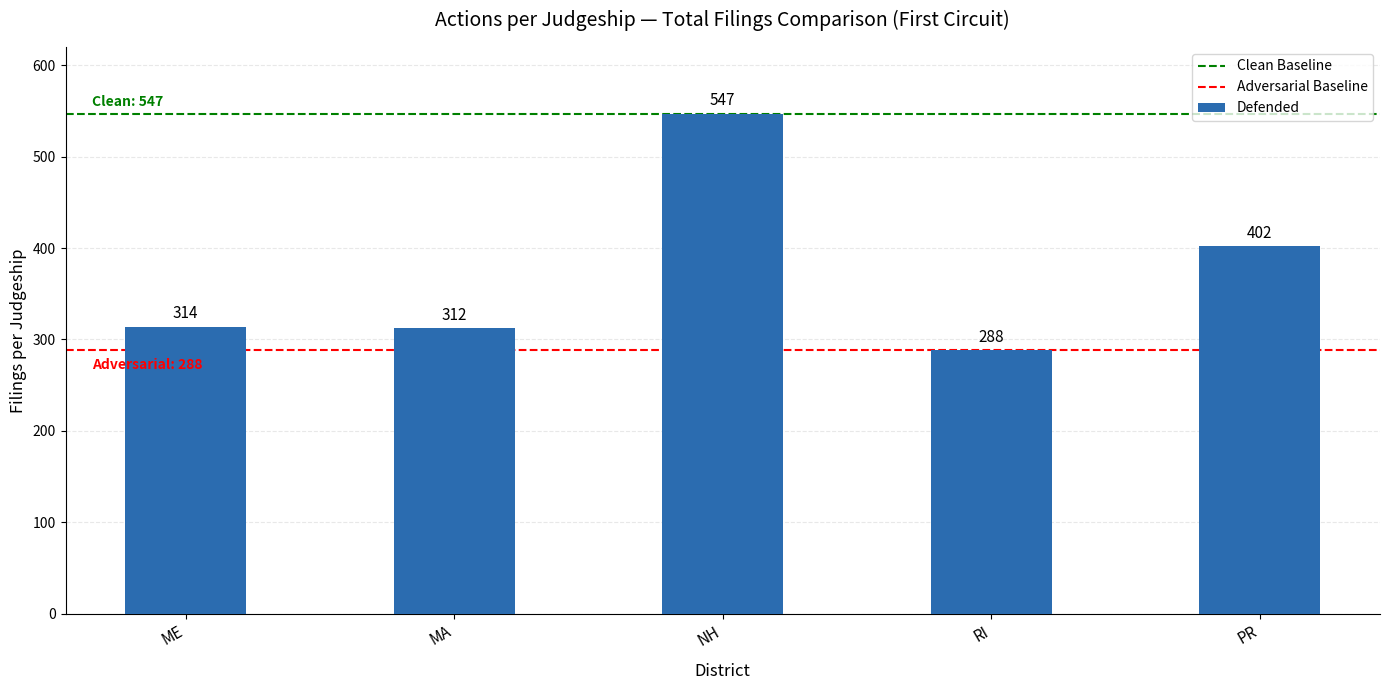

What is the label of the 4th bar from the left?

RI